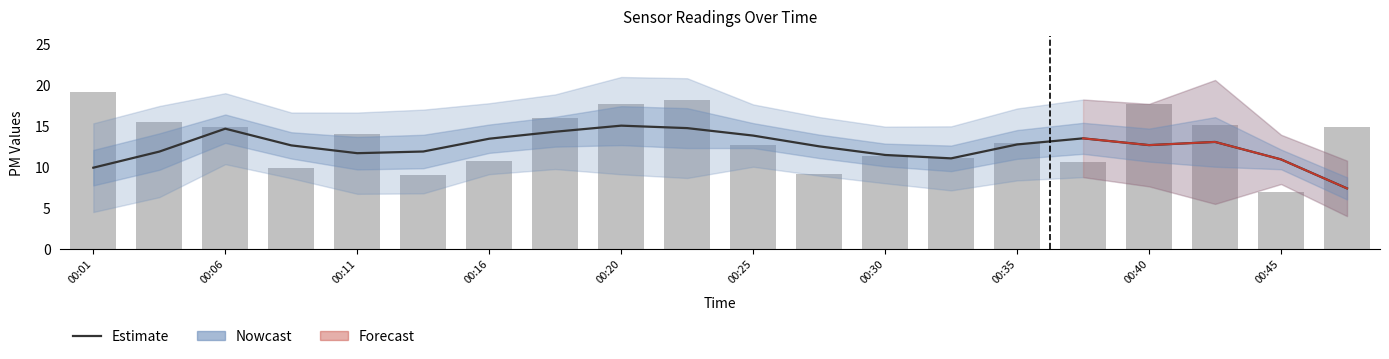

What is the difference between the highest and lowest values at 00:25?

1.1